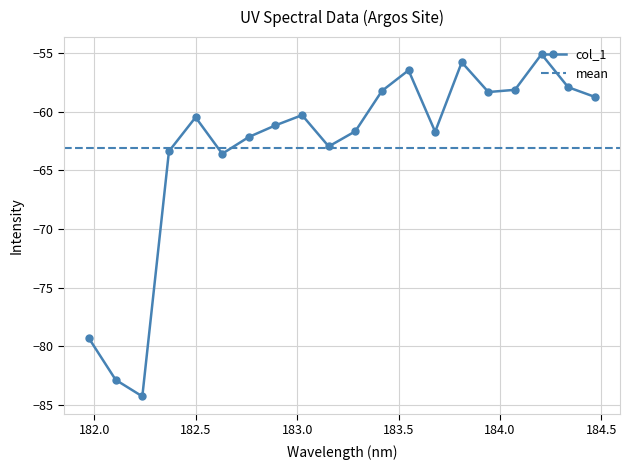

True or false: the data shows -61.7 at 183.6800245112.

True